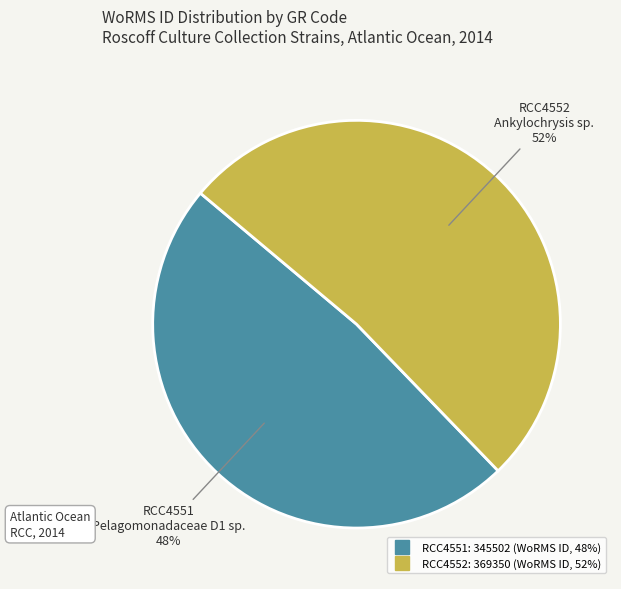

To the nearest percent, what is the combined percentage of RCC4552 and RCC4551?

100%